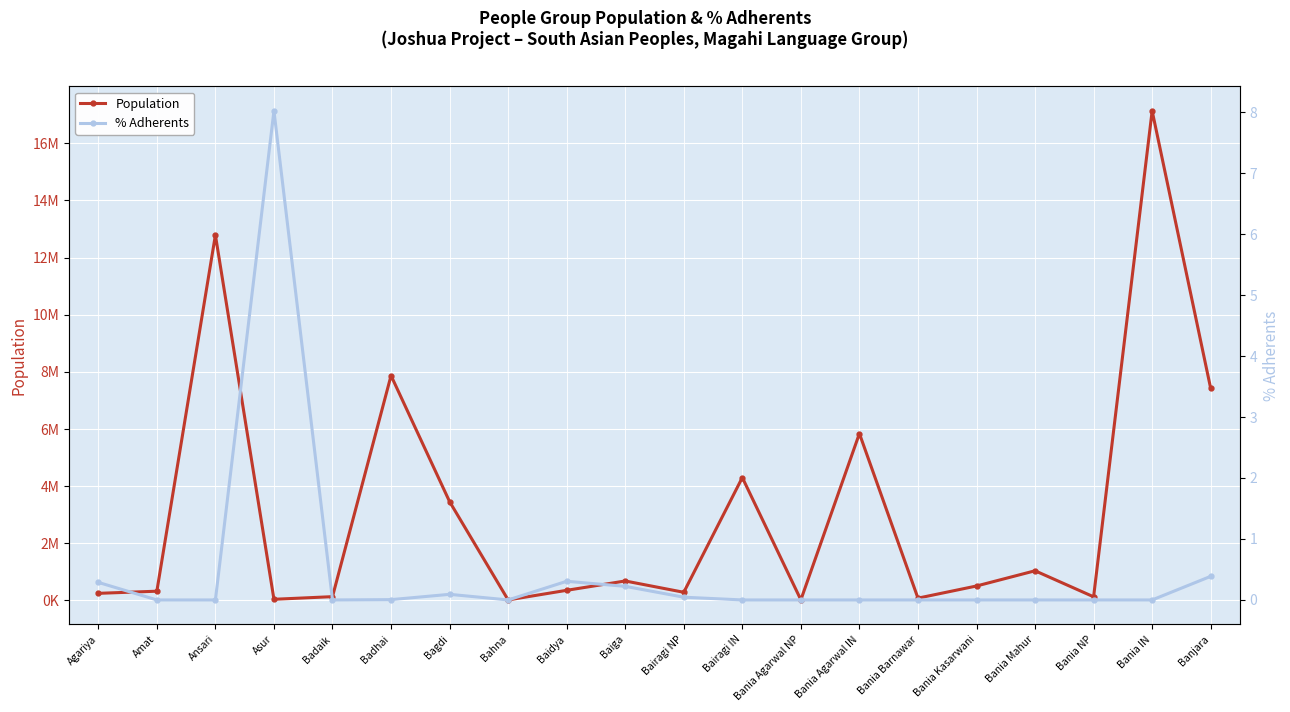

Where is the first local maximum for % Adherents?

Asur